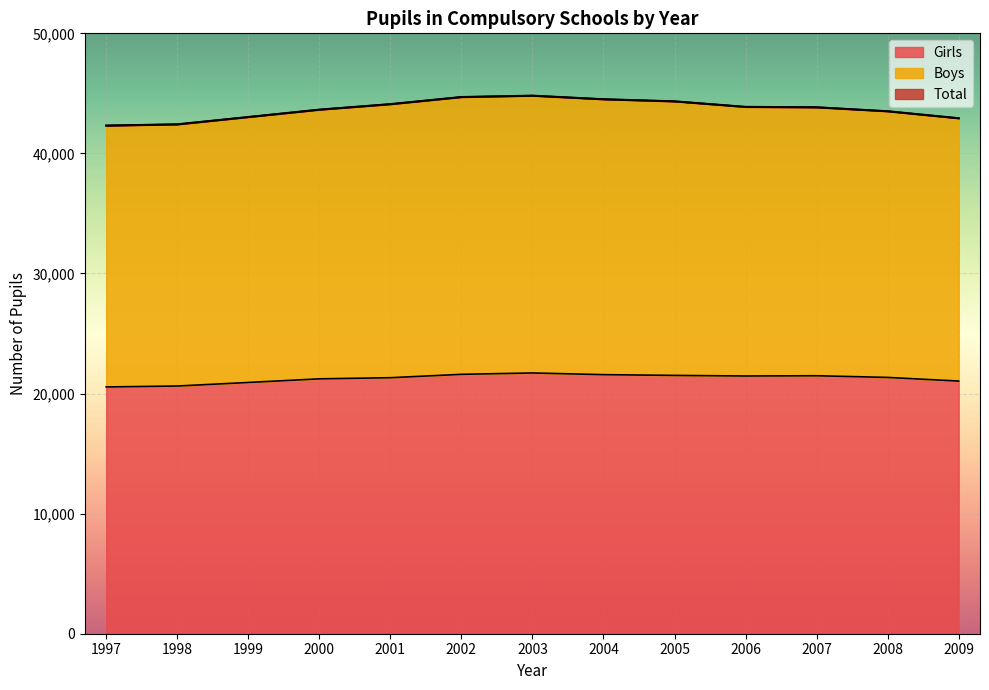

True or false: Total has a value of 42318 at 1997.

True